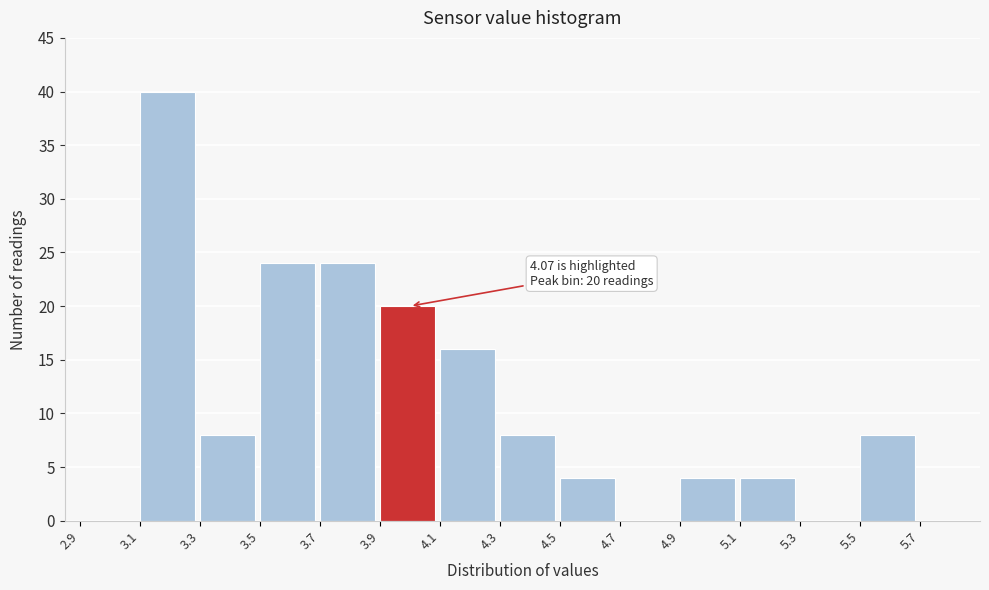

Which range on the x-axis has the tallest bar?

3.1 to 3.3